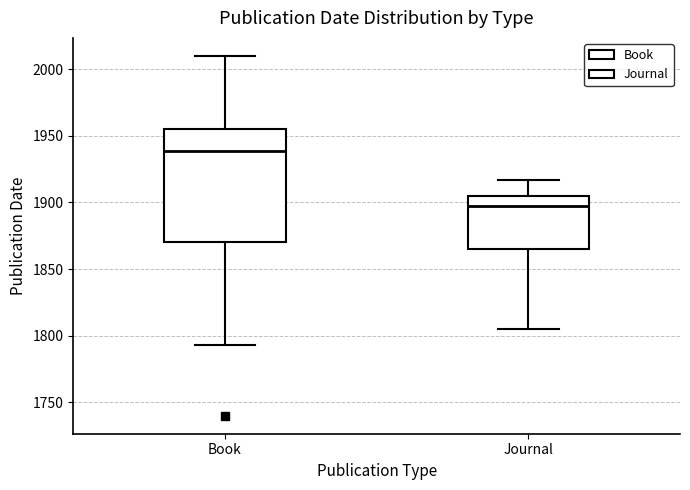

Where is the lower edge of the box for Journal on the y-axis? The values are not printed on the chart, so give them approximately, as read against the axis.

1865